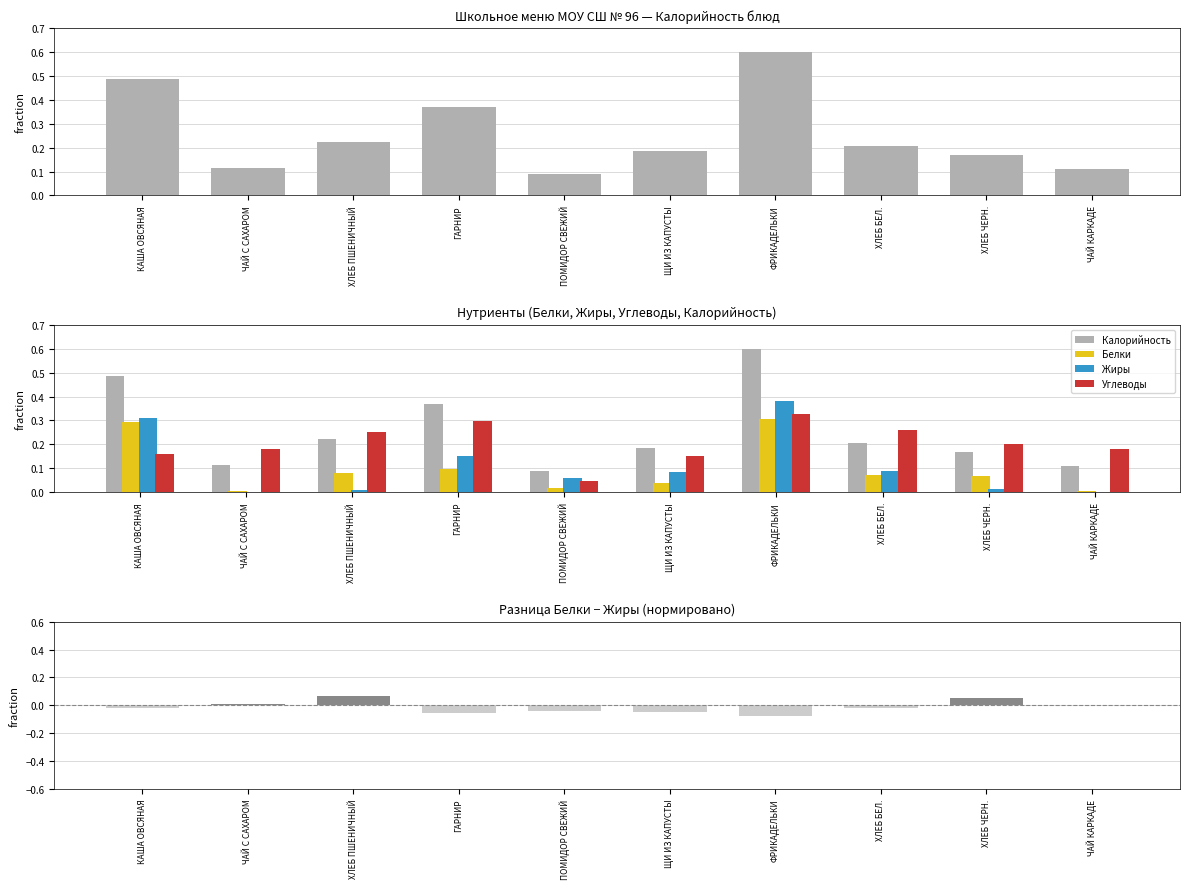

Reading left to right, what are all the values shown in this chart?

Калорийность: 0.5	0.1	0.2	0.4	0.1	0.2	0.6	0.2	0.2	0.1
Белки: 0.3	0.0	0.1	0.1	0.0	0.0	0.3	0.1	0.1	0.0
Жиры: 0.3	0.0	0.0	0.2	0.1	0.1	0.4	0.1	0.0	0.0
Углеводы: 0.2	0.2	0.3	0.3	0.0	0.2	0.3	0.3	0.2	0.2
Белки − Жиры: -0.0	0.0	0.1	-0.1	-0.0	-0.0	-0.1	-0.0	0.1	0.0